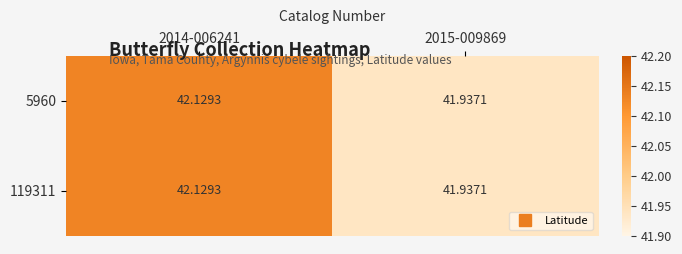

Is the value of 119311 at 2014-006241 greater than the value of 5960 at 2015-009869?

Yes